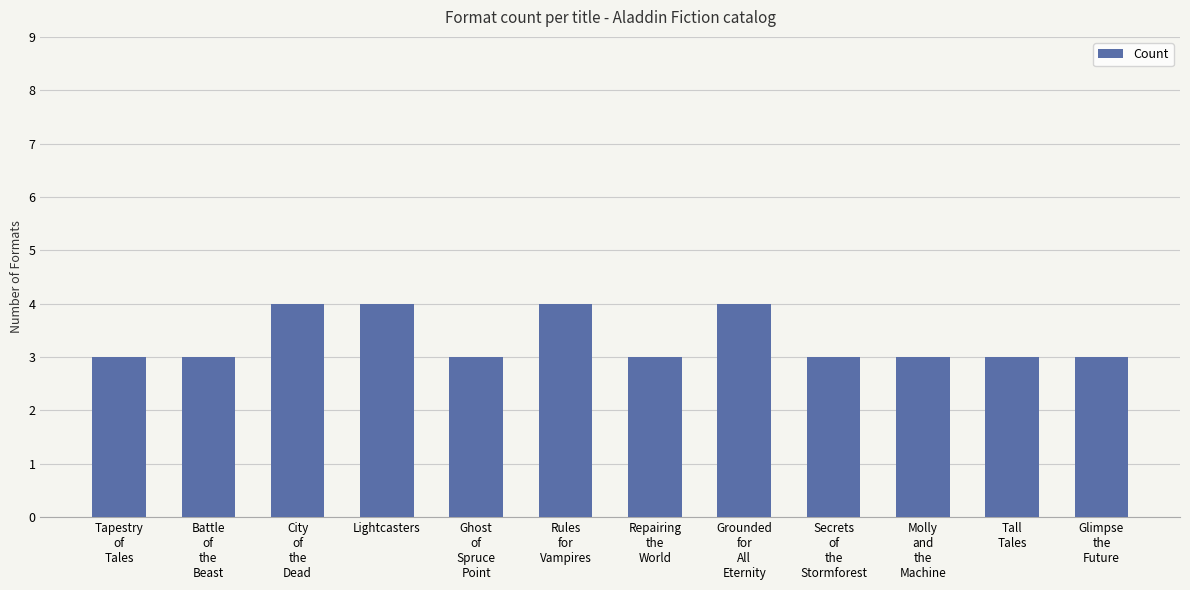

The chart shows a value of 2 at Secrets
of
the
Stormforest. True or false?

False